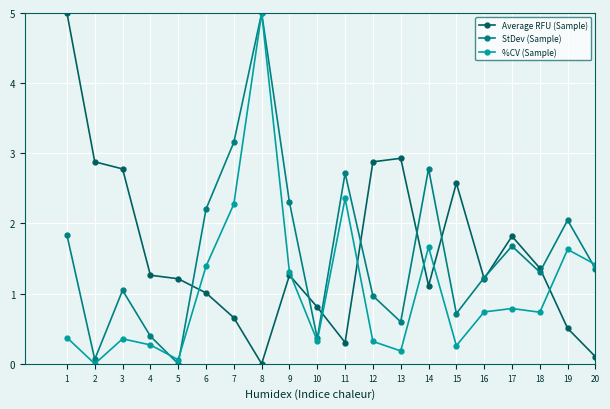

Read the %CV (Sample) value at 18.

0.7